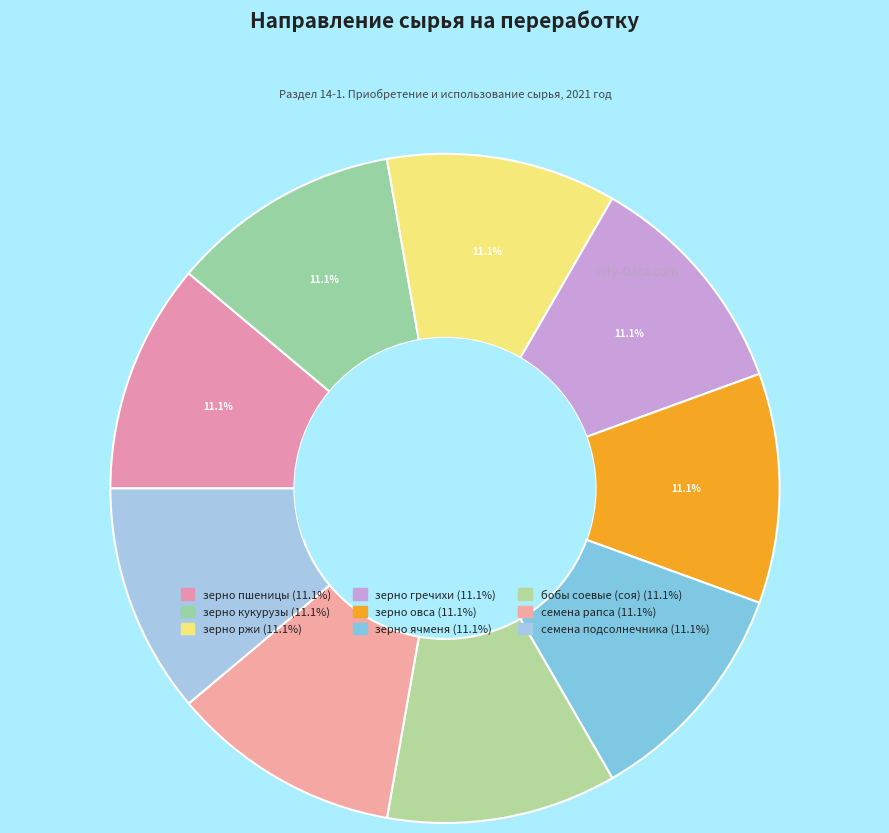

What is the total percentage of бобы соевые (соя) and зерно гречихи?

22.2%